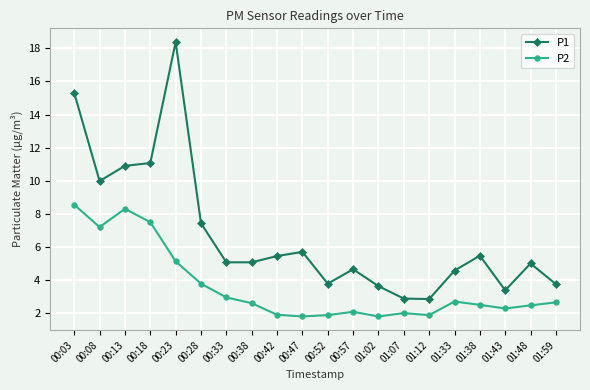

True or false: P1 and P2 cross at least once.

False